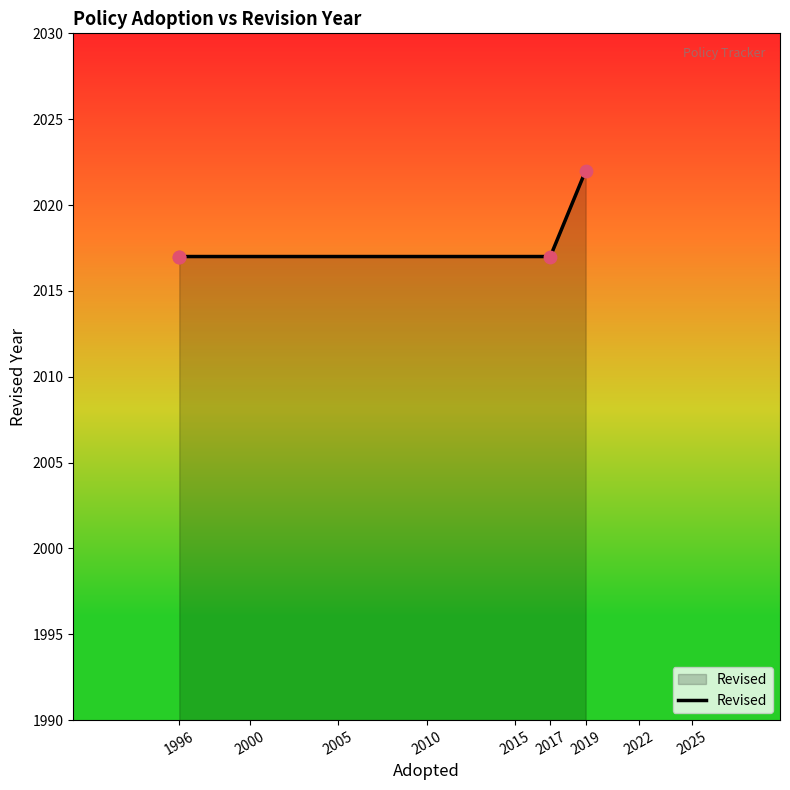

Approximately how many times larger is the value at 1996 compared to 2019?

1.0